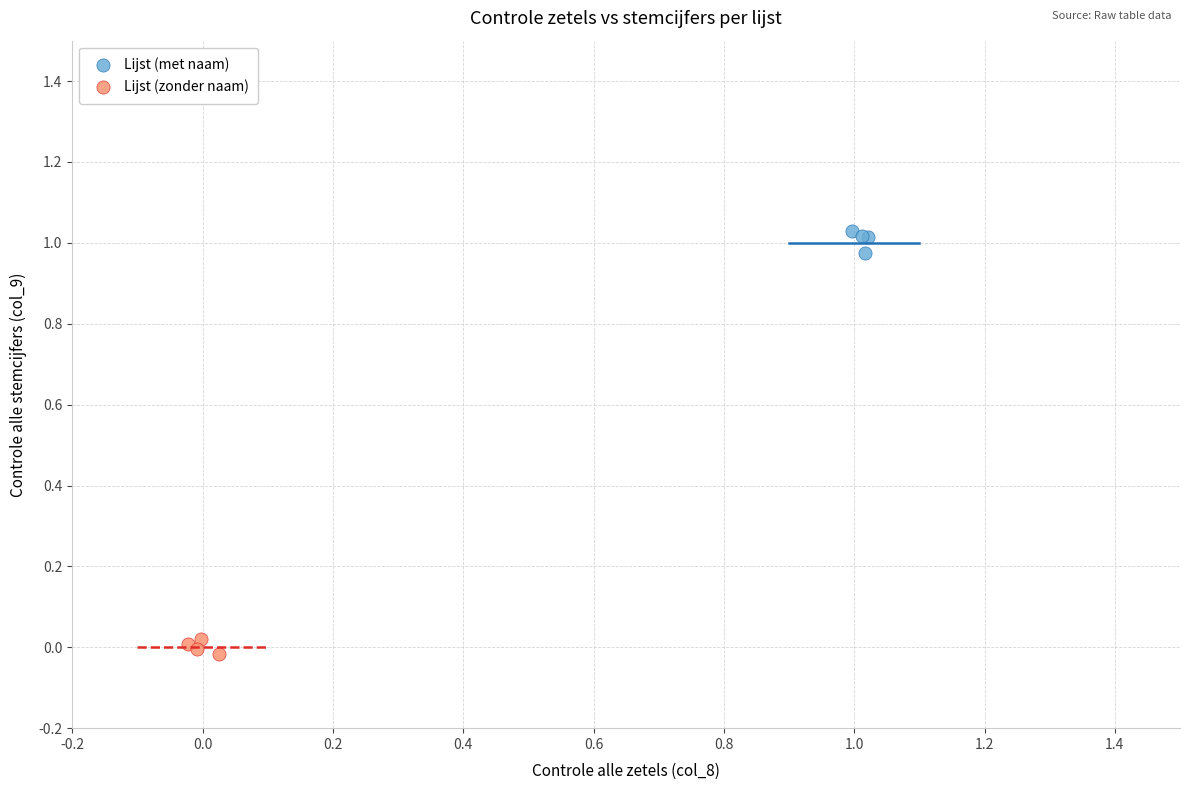

Which series reaches the minimum Y coordinate?

Lijst (zonder naam)